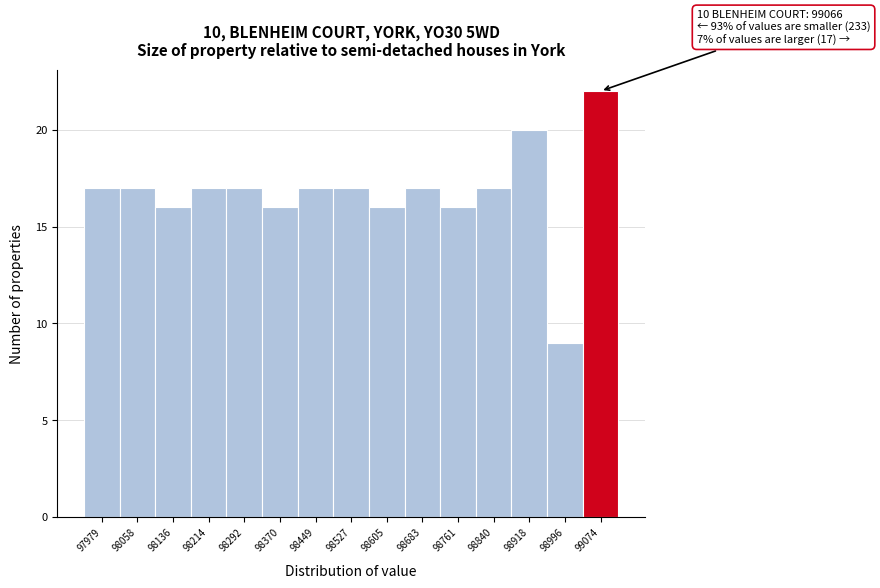

Which range on the x-axis has the tallest bar?

99040 to 99110